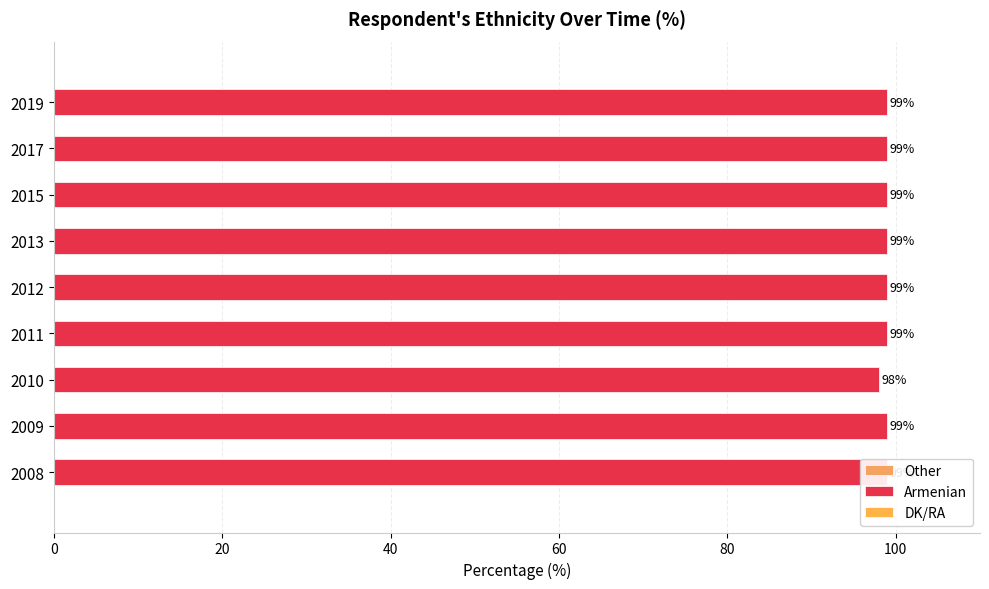

What are all the series names shown in the legend?

Other, Armenian, DK/RA